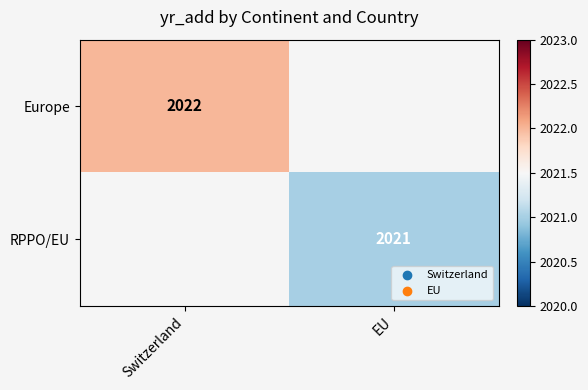

The value of Europe at Switzerland is 829. True or false?

False